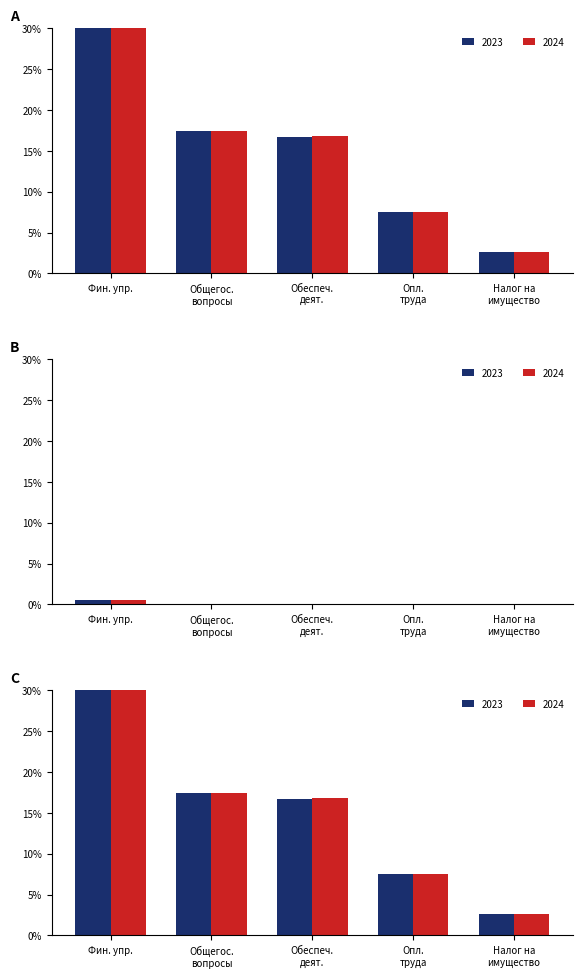

Between Опл. труда and Фин. упр., which is larger?

Фин. упр.